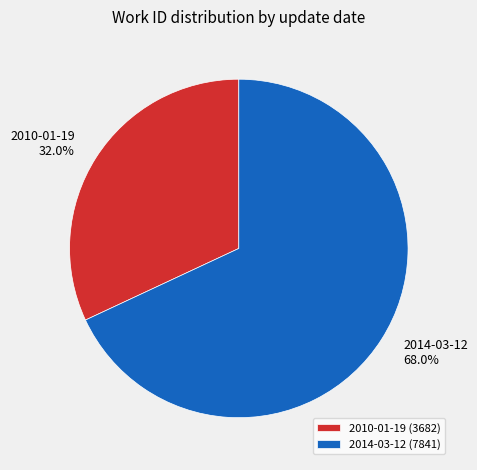

Is the sum of 2010-01-19 and 2014-03-12 greater than half?

Yes